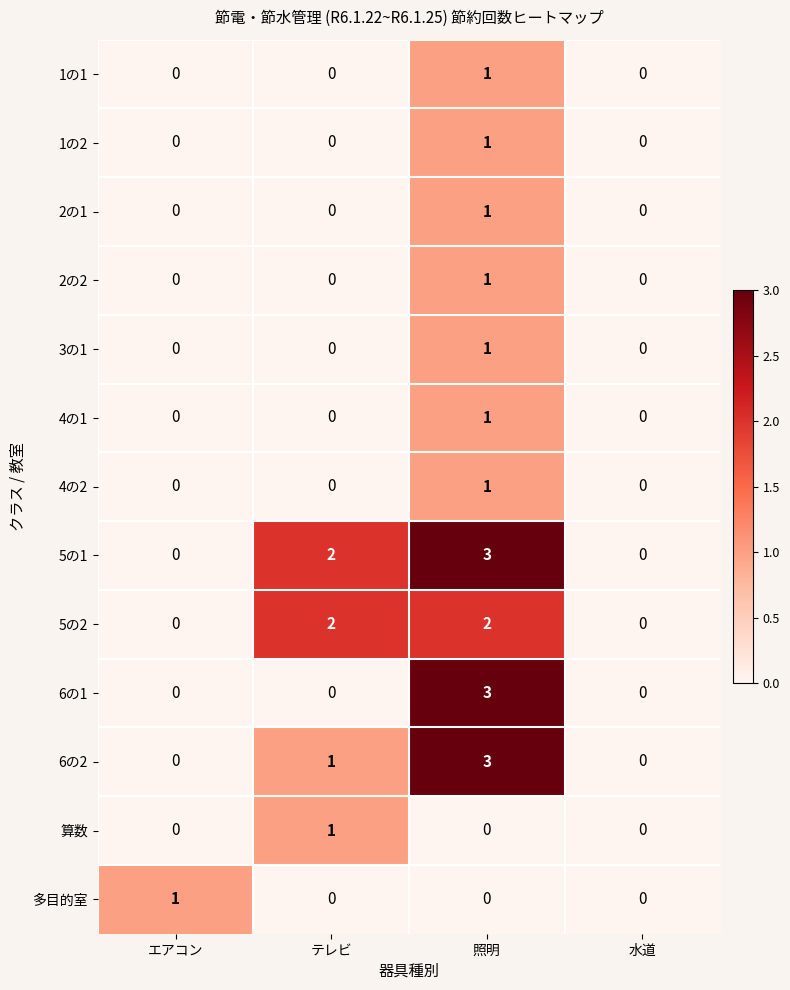

How many 算数 values are between 0 and 1?

4